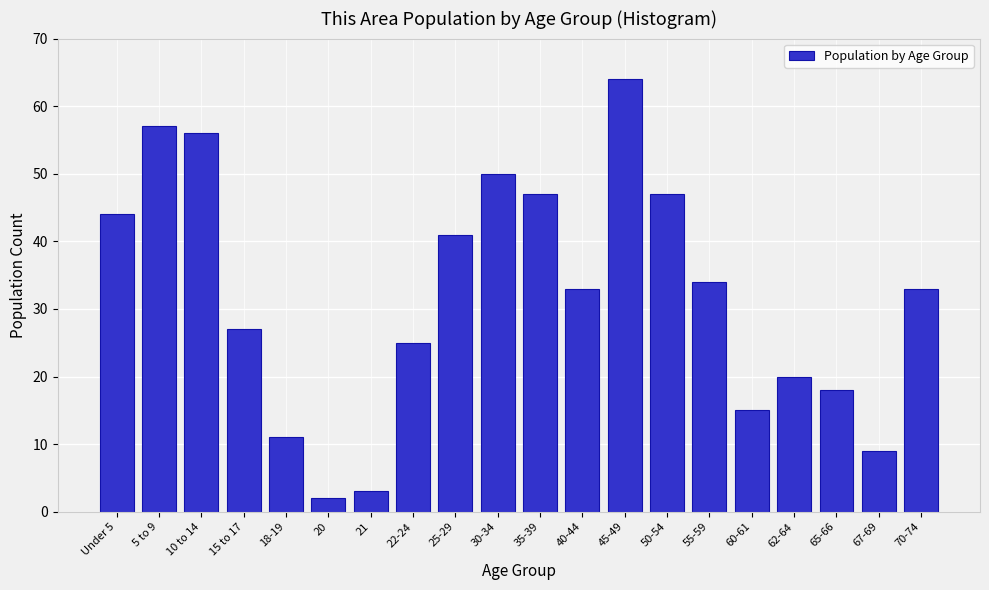

Reading left to right, extract all data points from this chart.

Under 5=44	5 to 9=57	10 to 14=56	15 to 17=27	18-19=11	20=2	21=3	22-24=25	25-29=41	30-34=50	35-39=47	40-44=33	45-49=64	50-54=47	55-59=34	60-61=15	62-64=20	65-66=18	67-69=9	70-74=33